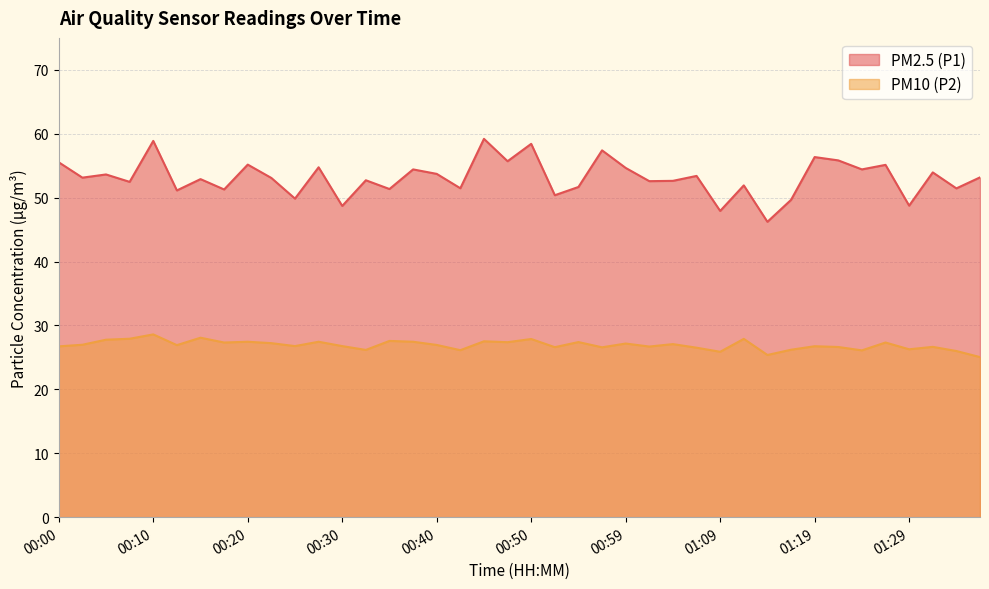

Does the chart display data point markers on the line(s)?

No